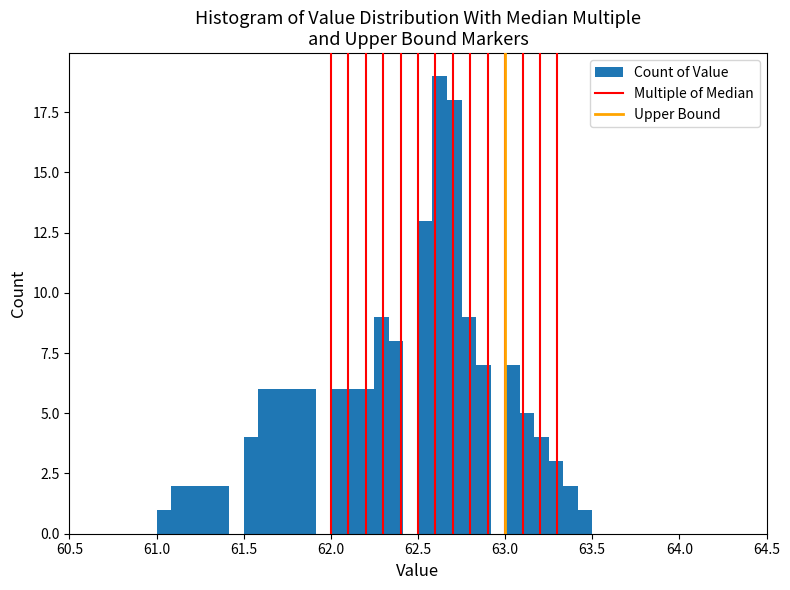

Around what value on the x-axis is the tallest bar? Give the approximate position of its centre, as read against the axis.

62.65